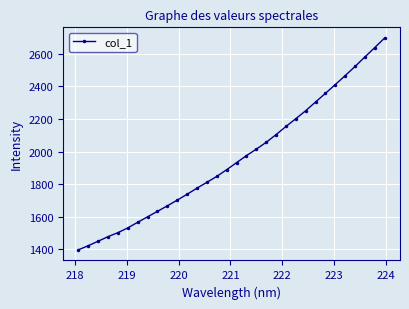

True or false: there are more than 0 points higher than both neighbors.

False